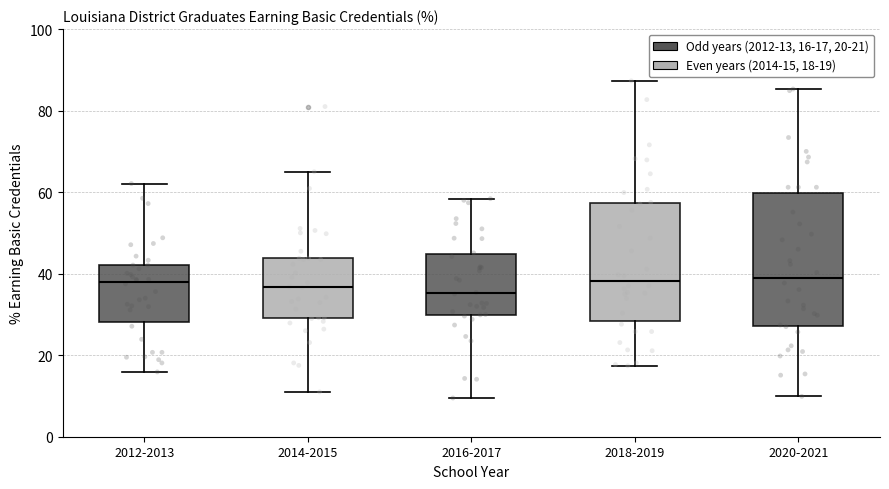

Reading left to right, transcribe this box plot: for each box, give where its median line is, the range the box spans, and where its two whiskers end, as read against the y-axis. The values are not printed on the chart, so give them approximately, as read against the axis.

2012-2013: median 38, box 28 to 42, whiskers 16 to 62
2014-2015: median 36, box 30 to 44, whiskers 12 to 66
2016-2017: median 36, box 30 to 44, whiskers 10 to 58
2018-2019: median 38, box 28 to 58, whiskers 18 to 88
2020-2021: median 40, box 28 to 60, whiskers 10 to 86